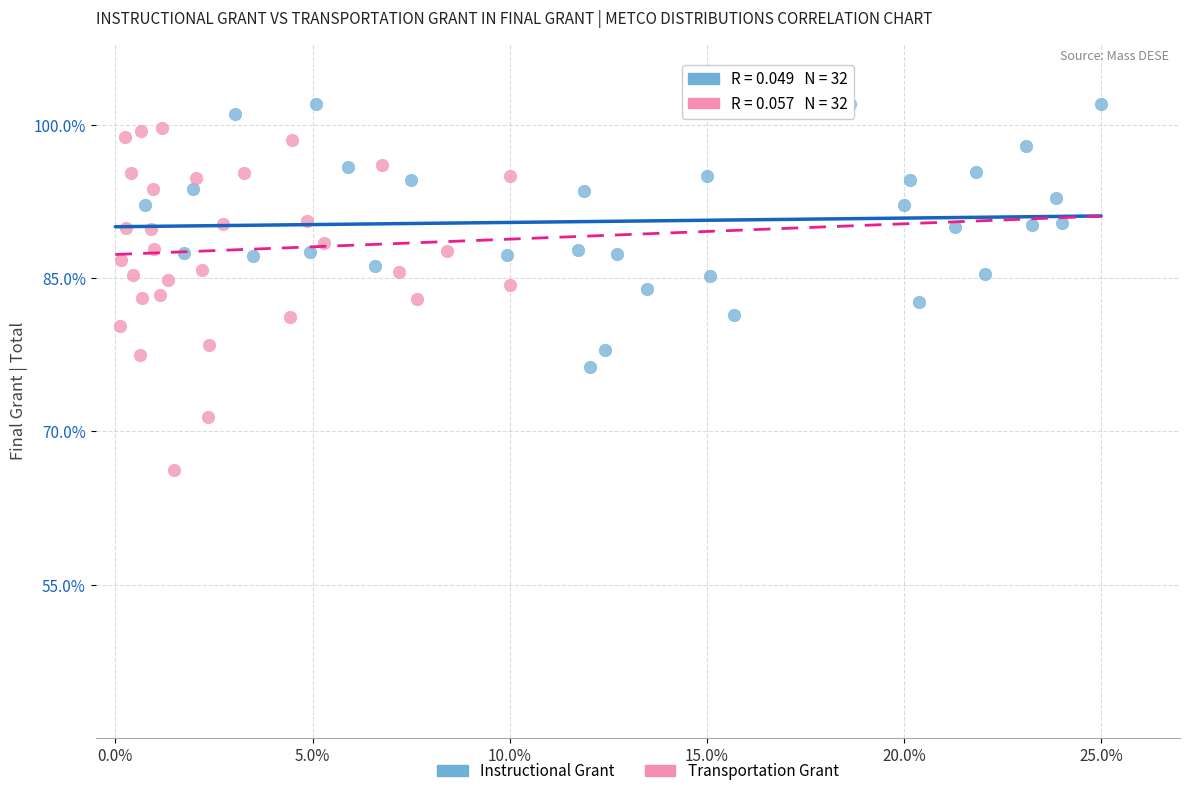

Which series reaches the minimum Y coordinate?

Transportation Grant